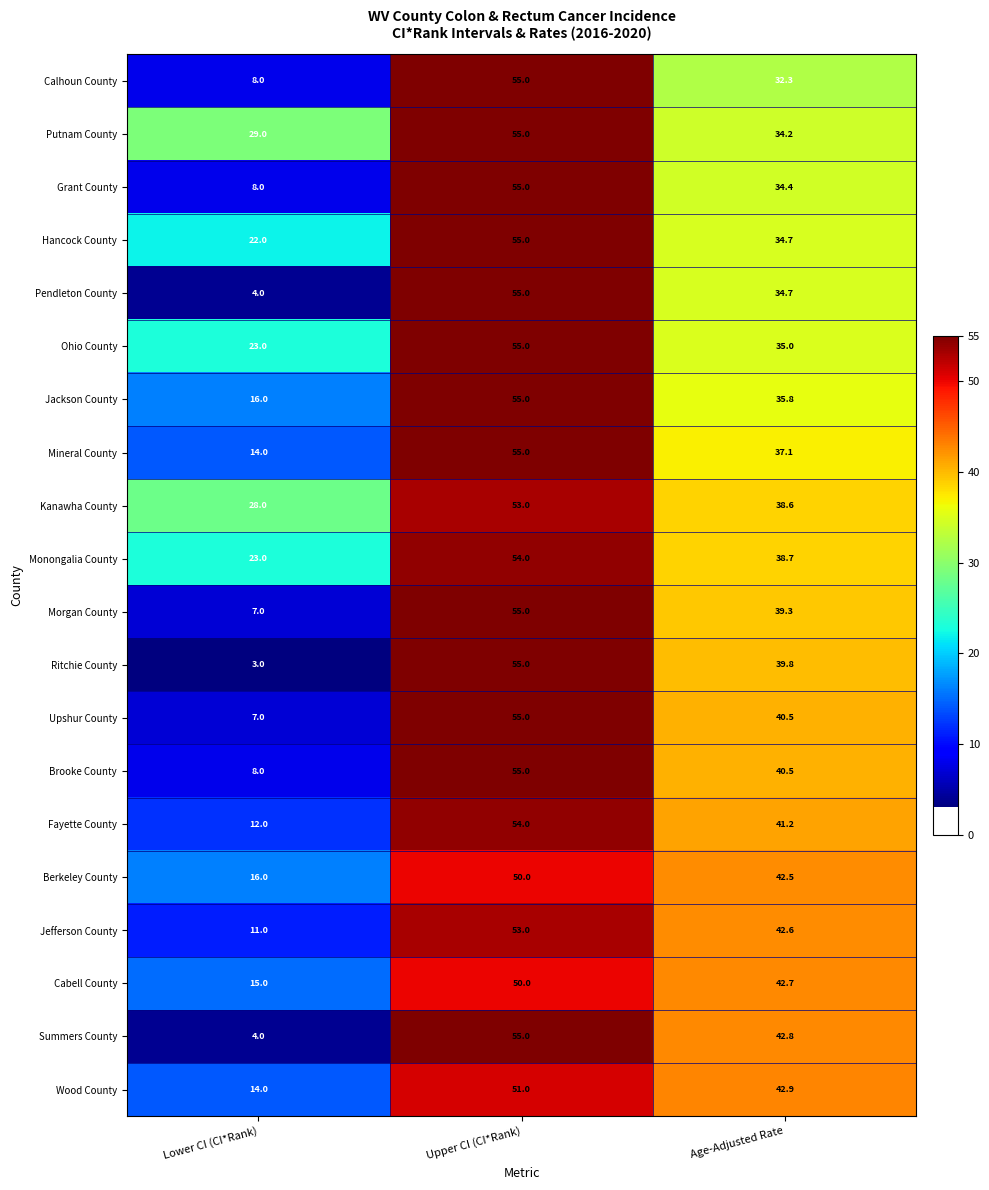

True or false: Monongalia County has a value of 91.4 at Upper CI (CI*Rank).

False